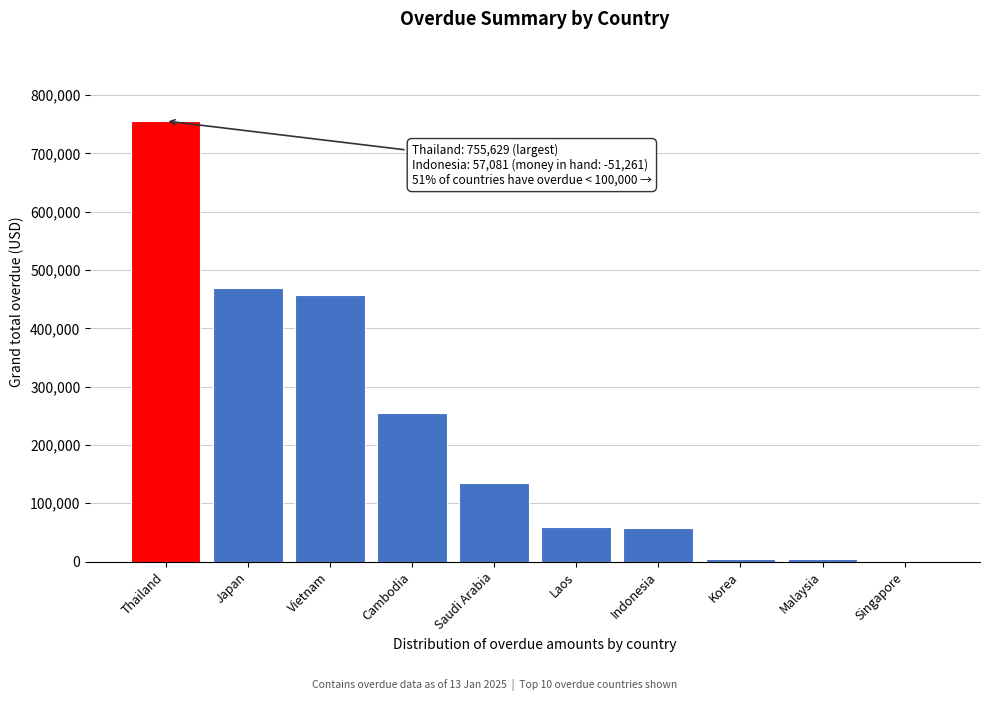

Which has a higher value, Indonesia or Thailand?

Thailand